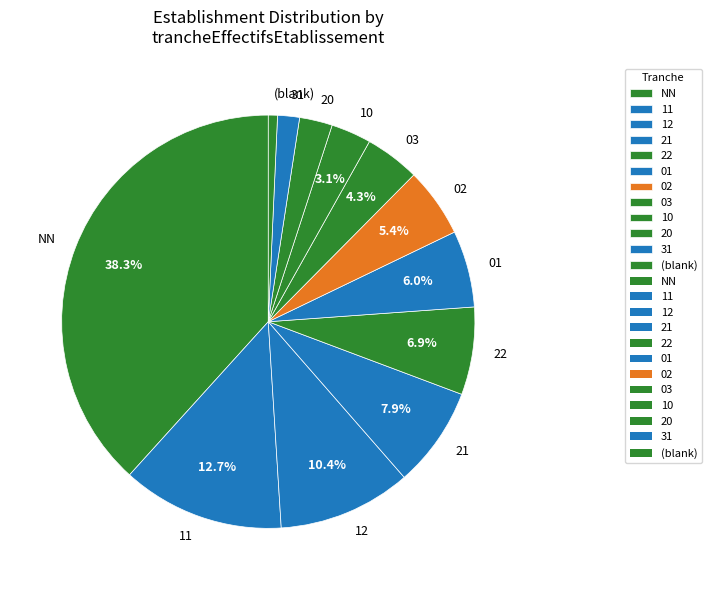

True or false: 22 accounts for 7% of the total.

True